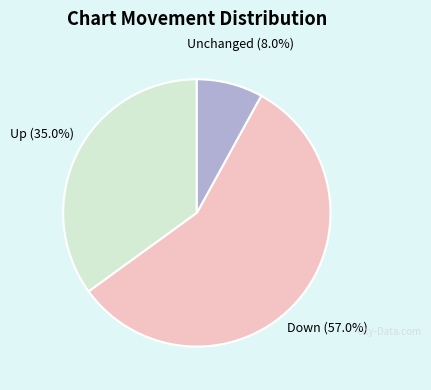

Is there a majority slice in this chart?

Yes